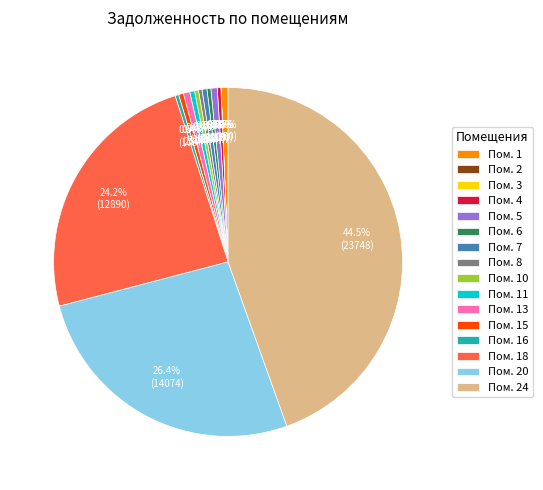

Is there any slice that represents more than half of the pie?

No